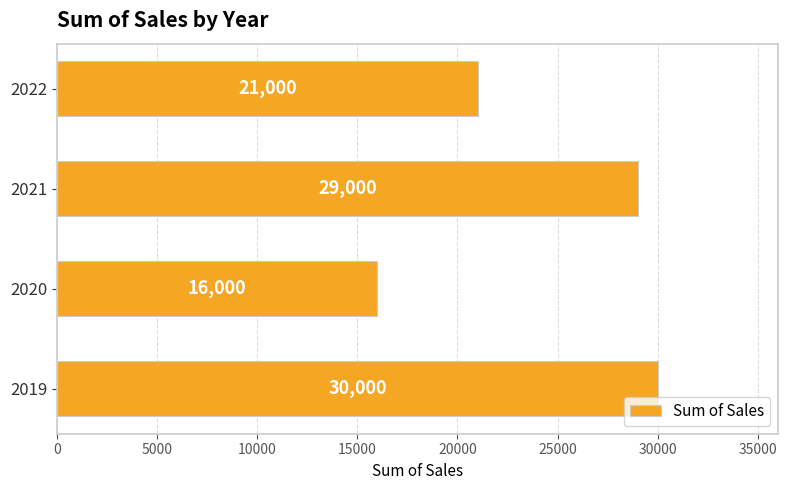

Reading top to bottom, transcribe all the data shown in this chart.

21000	29000	16000	30000